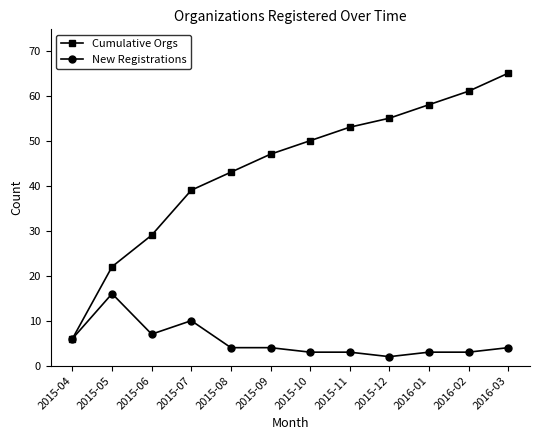

What is the difference between the maximum and minimum values in the Cumulative Orgs series?

59